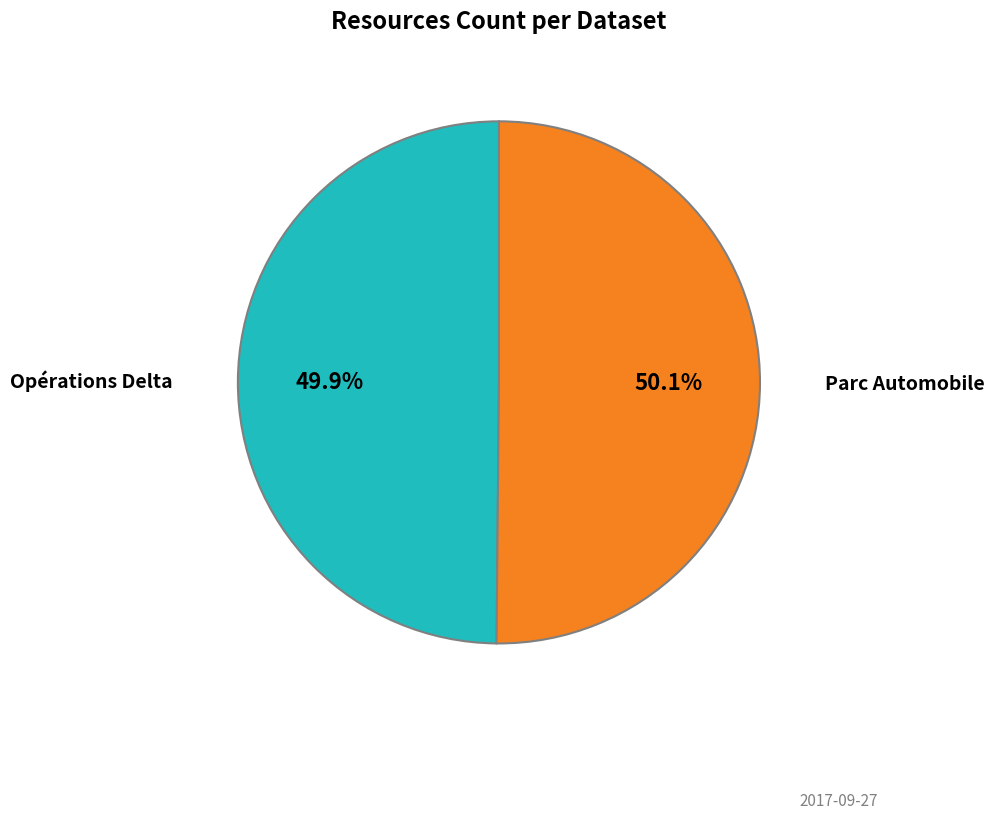

Count the number of slices in the pie.

2